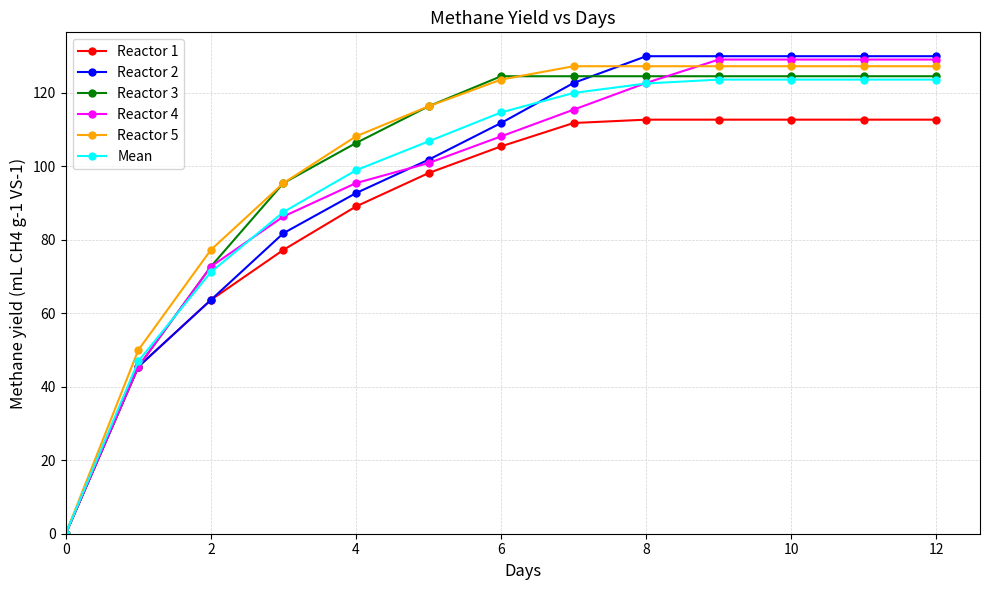

Count the number of categories in the chart.

13